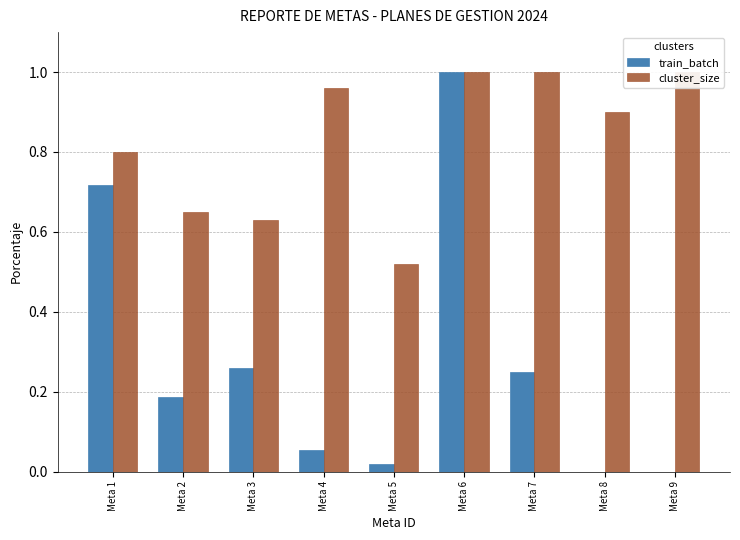

Does the chart contain stacked bars?

No